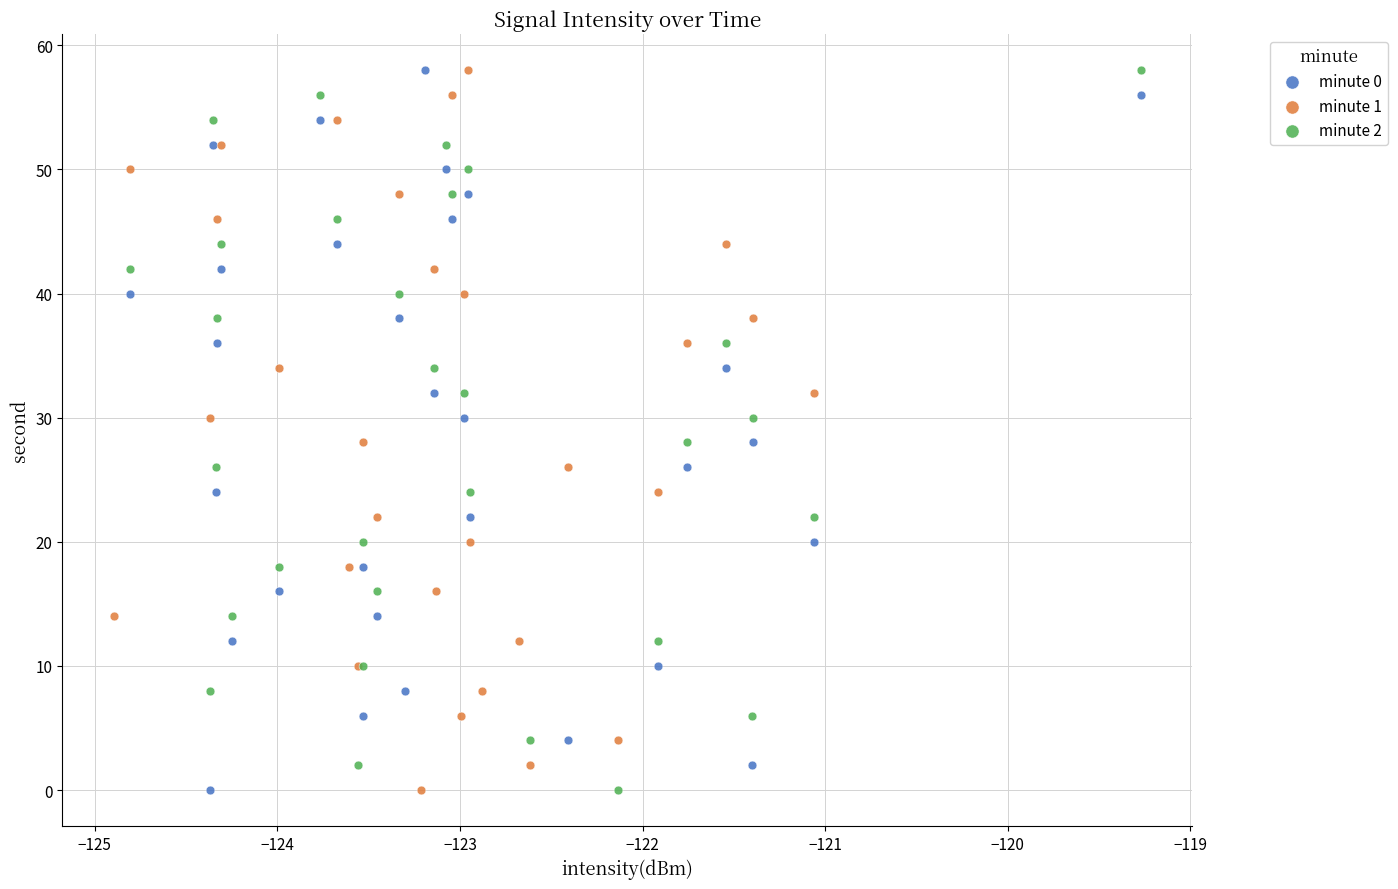

What are all the series names shown in the legend?

minute 0, minute 1, minute 2